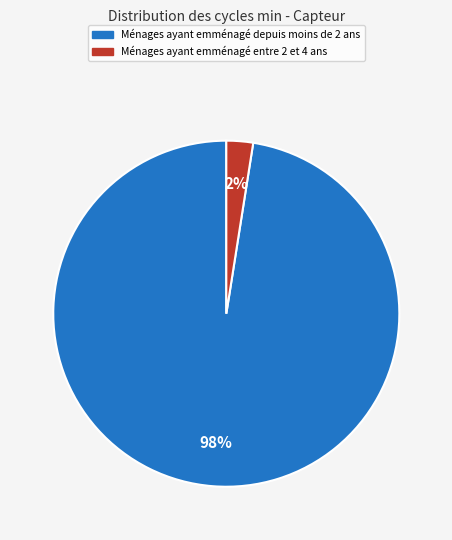

To the nearest percent, what is the average slice percentage?

50%